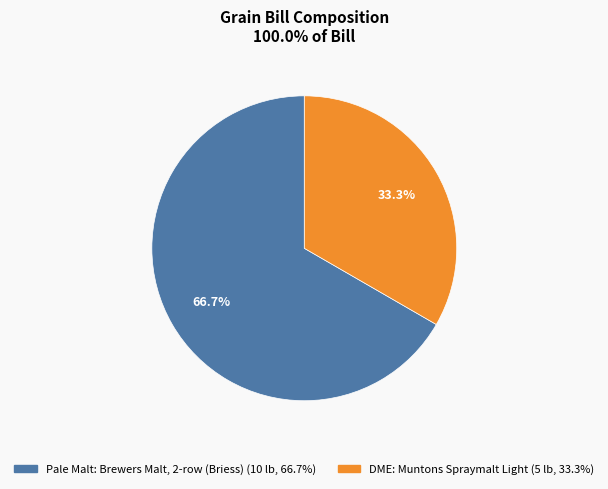

What is the largest slice in the pie chart?

Pale Malt: Brewers Malt, 2-row (Briess)